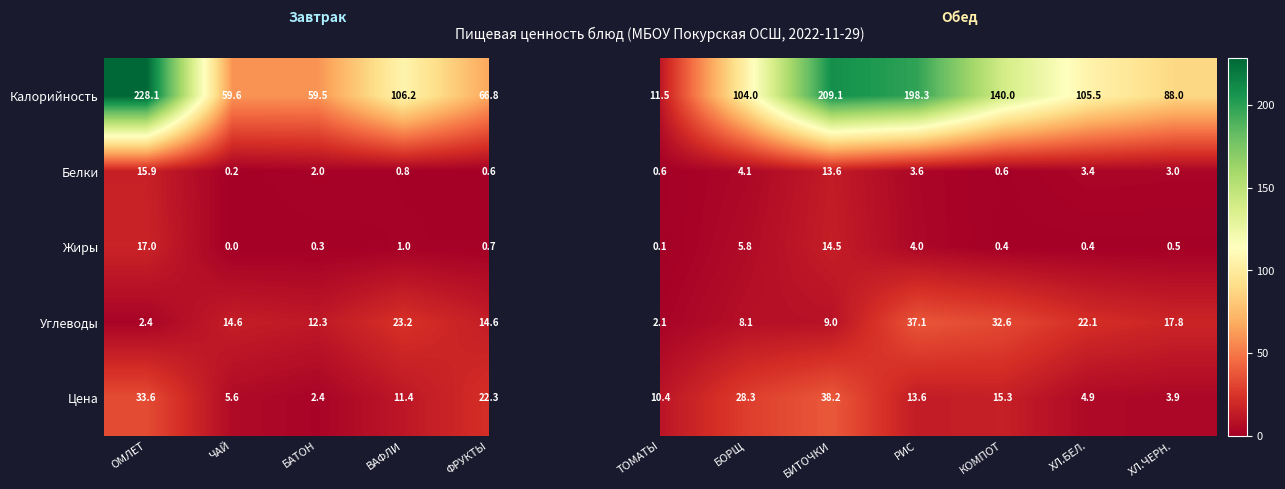

What is the difference between the highest and lowest values at ТОМАТЫ?

11.4